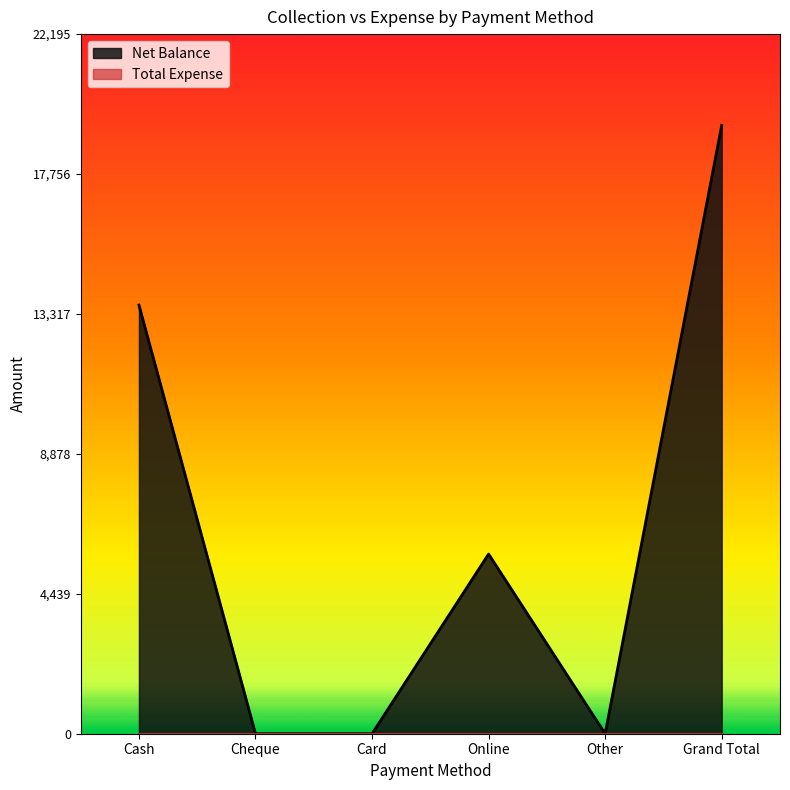

List the labels in order of value, smallest first.

Cheque, Card, Other, Online, Cash, Grand Total